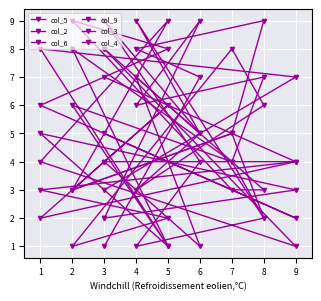

The value of col_2 at 4 is 4. True or false?

True